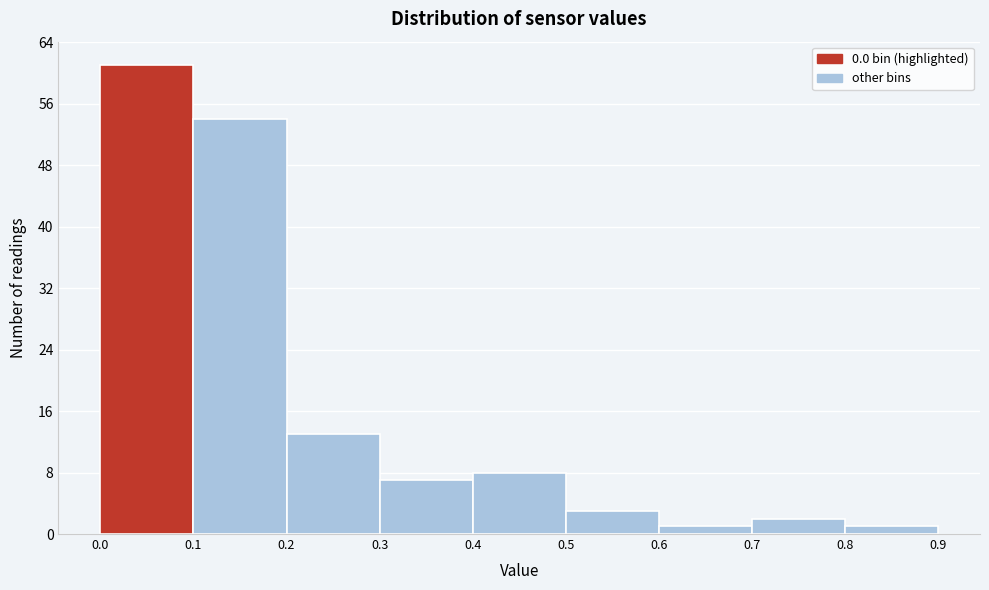

Reading left to right, transcribe this chart: for each bar, give the range it covers on the x-axis and its height. The values are not printed on the chart, so give them approximately, as read against the axis.

0.0 to 0.1: 61
0.1 to 0.2: 54
0.2 to 0.3: 13
0.3 to 0.4: 7
0.4 to 0.5: 8
0.5 to 0.6: 3
0.6 to 0.7: 1
0.7 to 0.8: 2
0.8 to 0.9: 1